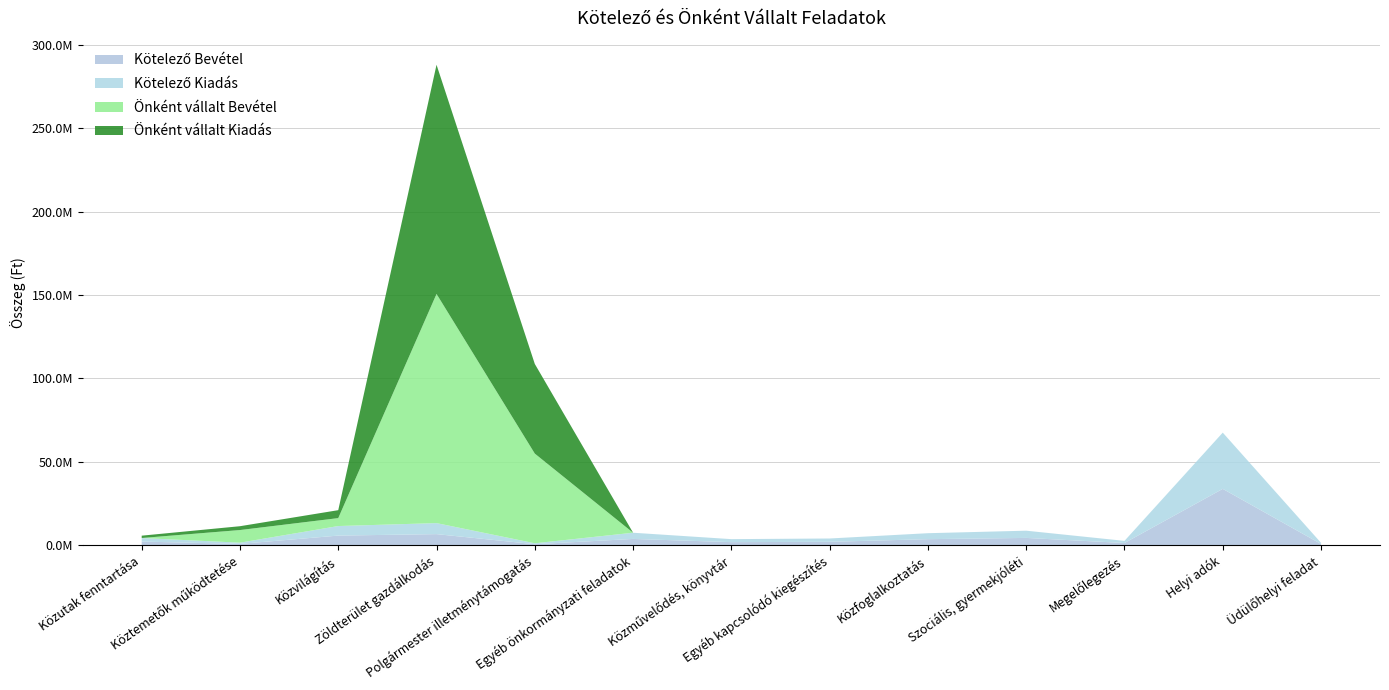

Reading left to right, transcribe all the data shown in this chart.

Kötelező Bevétel: Közutak fenntartása=2138340	Köztemetők működtetése=738787	Közvilágítás=5728000	Zöldterület gazdálkodás=6607490	Polgármester illetménytámogatás=560300	Egyéb önkormányzati feladatok=3720262	Közművelődés, könyvtár=1800000	Egyéb kapcsolódó kiegészítés=1993140	Közfoglalkoztatás=3580398	Szociális, gyermekjóléti=4332935	Megelőlegezés=1278706	Helyi adók=33746625	Üdülőhelyi feladat=691000
Kötelező Kiadás: Közutak fenntartása=2138340	Köztemetők működtetése=738787	Közvilágítás=5728000	Zöldterület gazdálkodás=6607490	Polgármester illetménytámogatás=560300	Egyéb önkormányzati feladatok=3720262	Közművelődés, könyvtár=1800000	Egyéb kapcsolódó kiegészítés=1993140	Közfoglalkoztatás=3580398	Szociális, gyermekjóléti=4332935	Megelőlegezés=1278706	Helyi adók=33746625	Üdülőhelyi feladat=691000
Önként vállalt Bevétel: Közutak fenntartása=0	Köztemetők működtetése=7574512	Közvilágítás=4759828	Zöldterület gazdálkodás=137464551	Polgármester illetménytámogatás=53779556	Egyéb önkormányzati feladatok=0	Közművelődés, könyvtár=0	Egyéb kapcsolódó kiegészítés=0	Közfoglalkoztatás=0	Szociális, gyermekjóléti=0	Megelőlegezés=0	Helyi adók=0	Üdülőhelyi feladat=0
Önként vállalt Kiadás: Közutak fenntartása=1400000	Köztemetők működtetése=2300000	Közvilágítás=4759828	Zöldterület gazdálkodás=137464551	Polgármester illetménytámogatás=53779556	Egyéb önkormányzati feladatok=0	Közművelődés, könyvtár=0	Egyéb kapcsolódó kiegészítés=0	Közfoglalkoztatás=0	Szociális, gyermekjóléti=0	Megelőlegezés=0	Helyi adók=0	Üdülőhelyi feladat=0